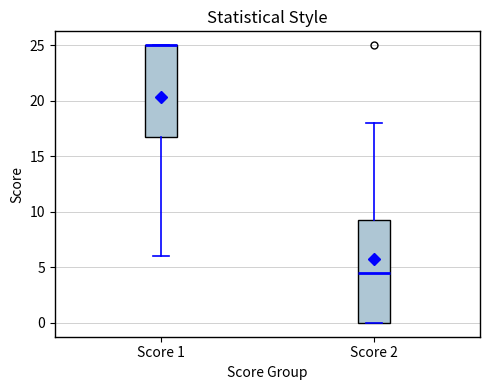

Reading left to right, transcribe this box plot: for each box, give where its median line is, the range the box spans, and where its two whiskers end, as read against the y-axis. The values are not printed on the chart, so give them approximately, as read against the axis.

Score 1: median 25.0 (drawn on the box's upper edge), box 17.0 to 25.0, whiskers 6.0 to 25.0
Score 2: median 4.5, box 0.0 to 9.5, whiskers 0.0 to 18.0